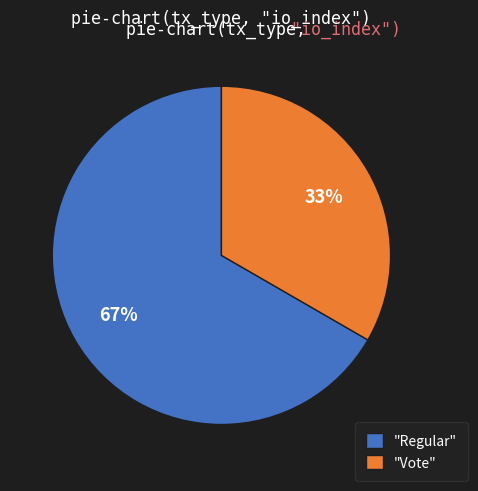

Which category has the biggest portion of the pie?

"Regular"